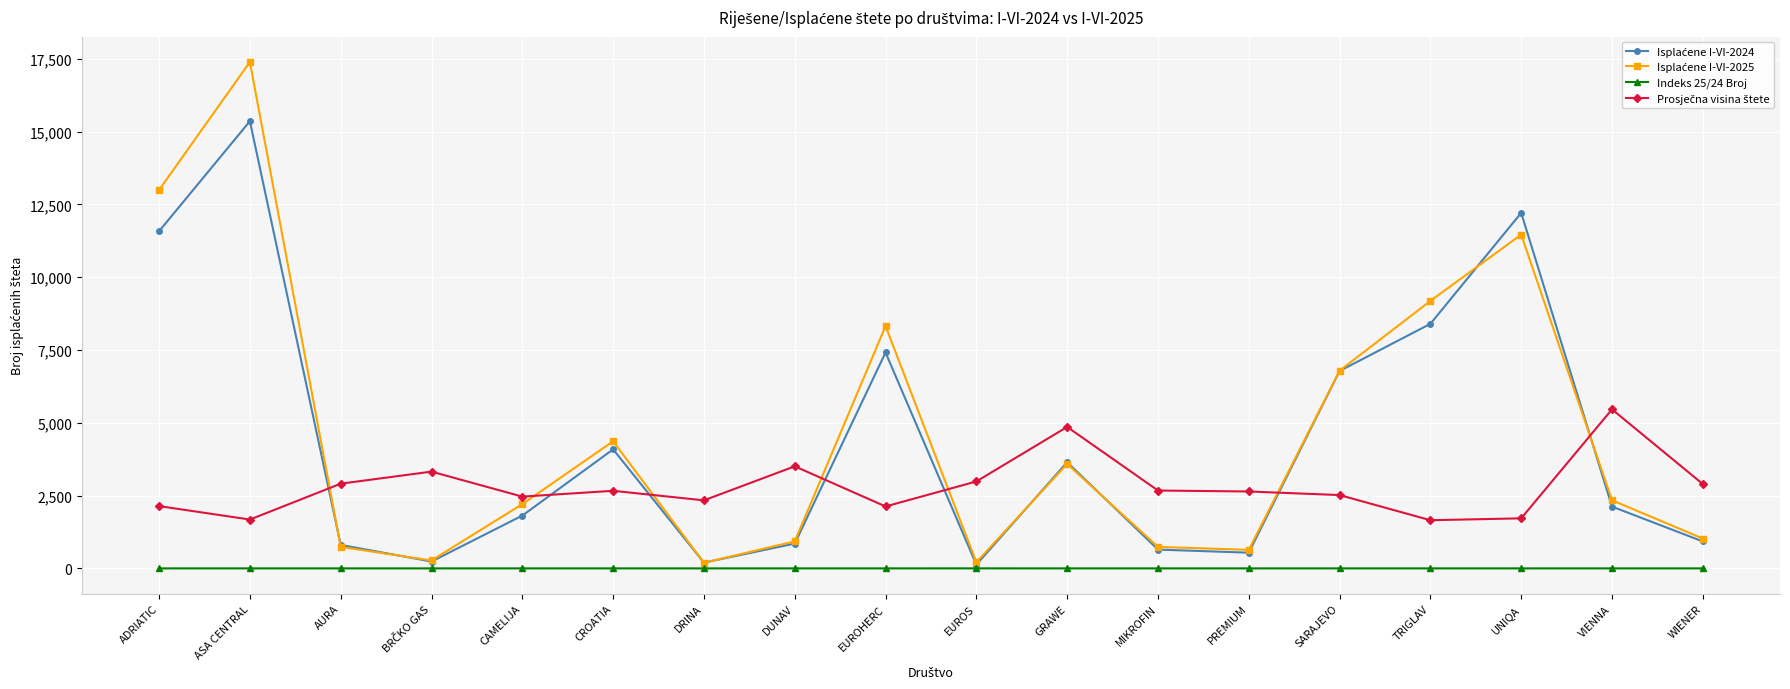

At which category is the sum across all series the highest?

ASA CENTRAL